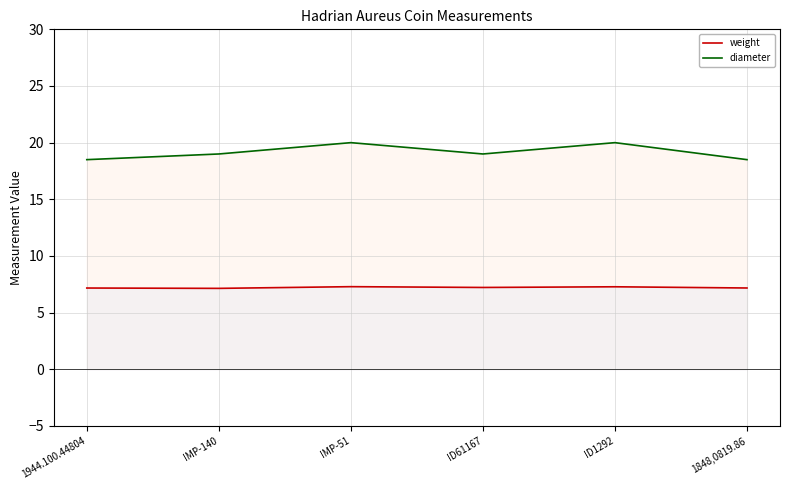

Reading left to right, list all the values displayed in this chart.

weight: 7.2	7.1	7.3	7.2	7.3	7.2
diameter: 18.5	19.0	20.0	19.0	20.0	18.5